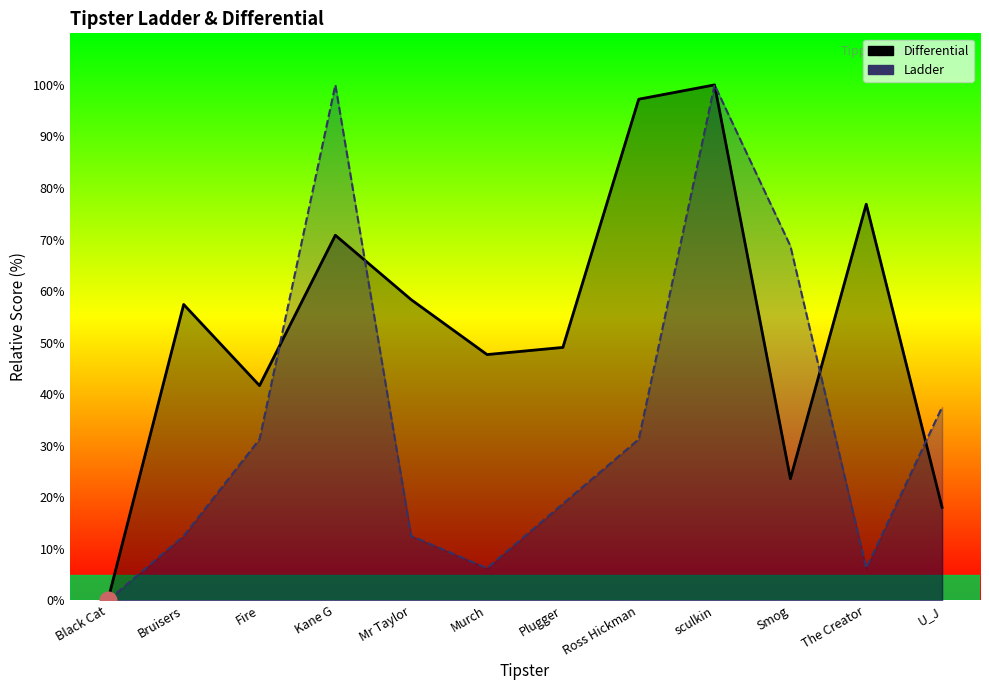

Is it true that Differential equals 76.9 at The Creator?

True